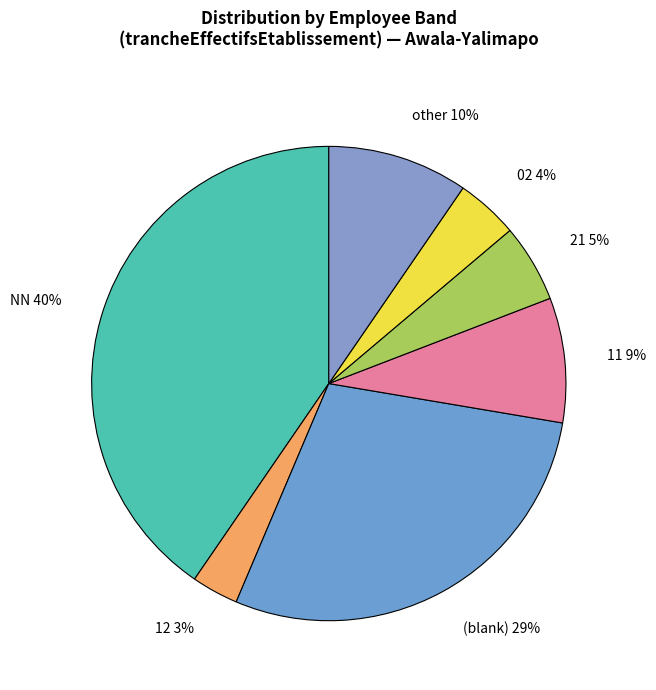

Rank the categories by value from highest to lowest.

NN 40%, (blank) 29%, other 10%, 11 9%, 21 5%, 02 4%, 12 3%